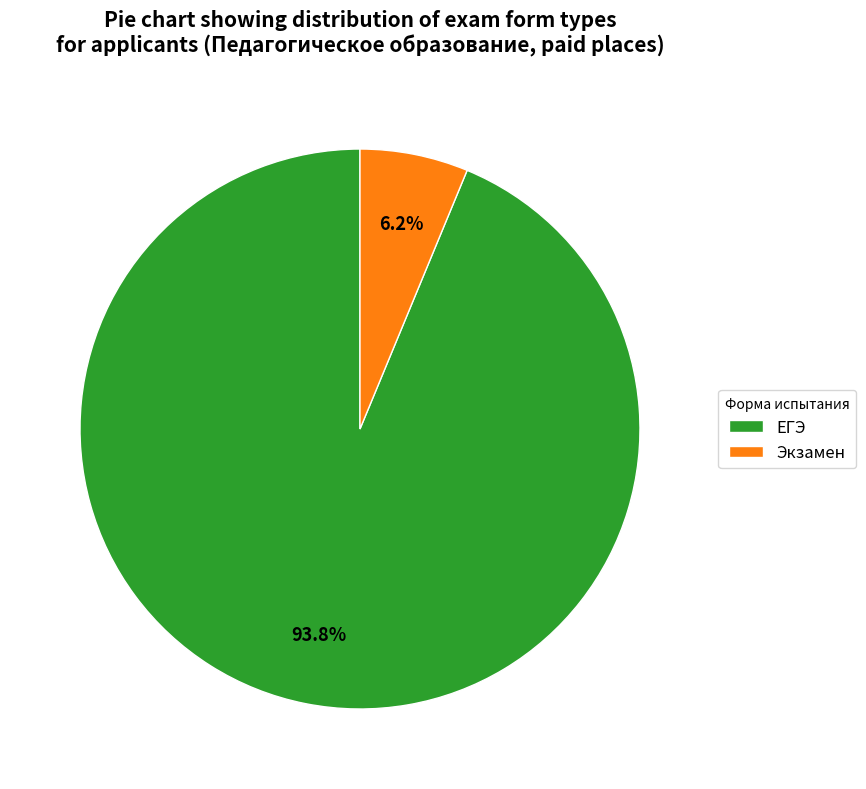

What percentage is the ЕГЭ slice, to the nearest percent?

94%